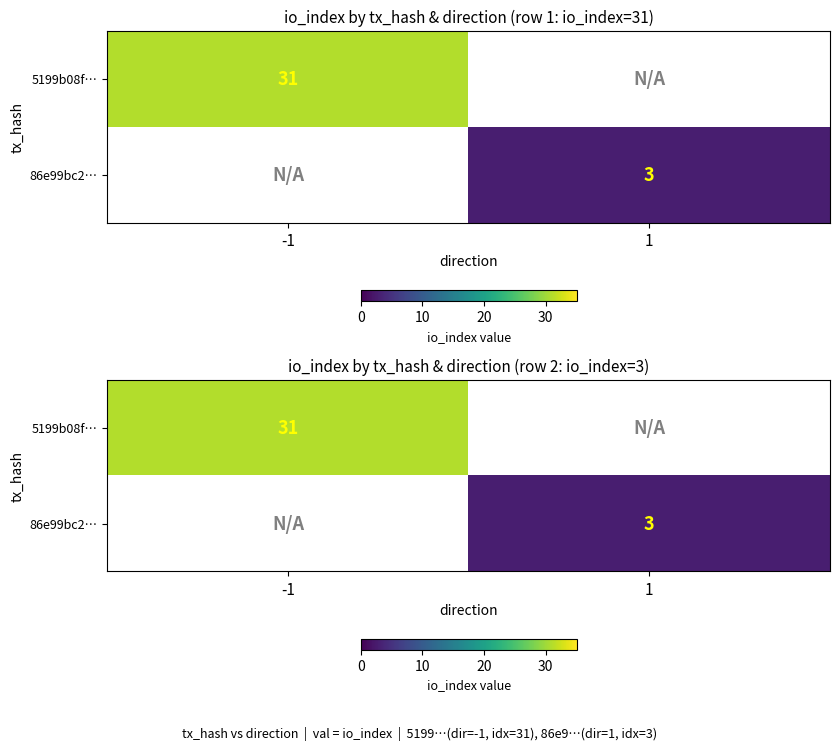

List the series in order of their peak value, highest first.

5199b08f…, 86e99bc2…